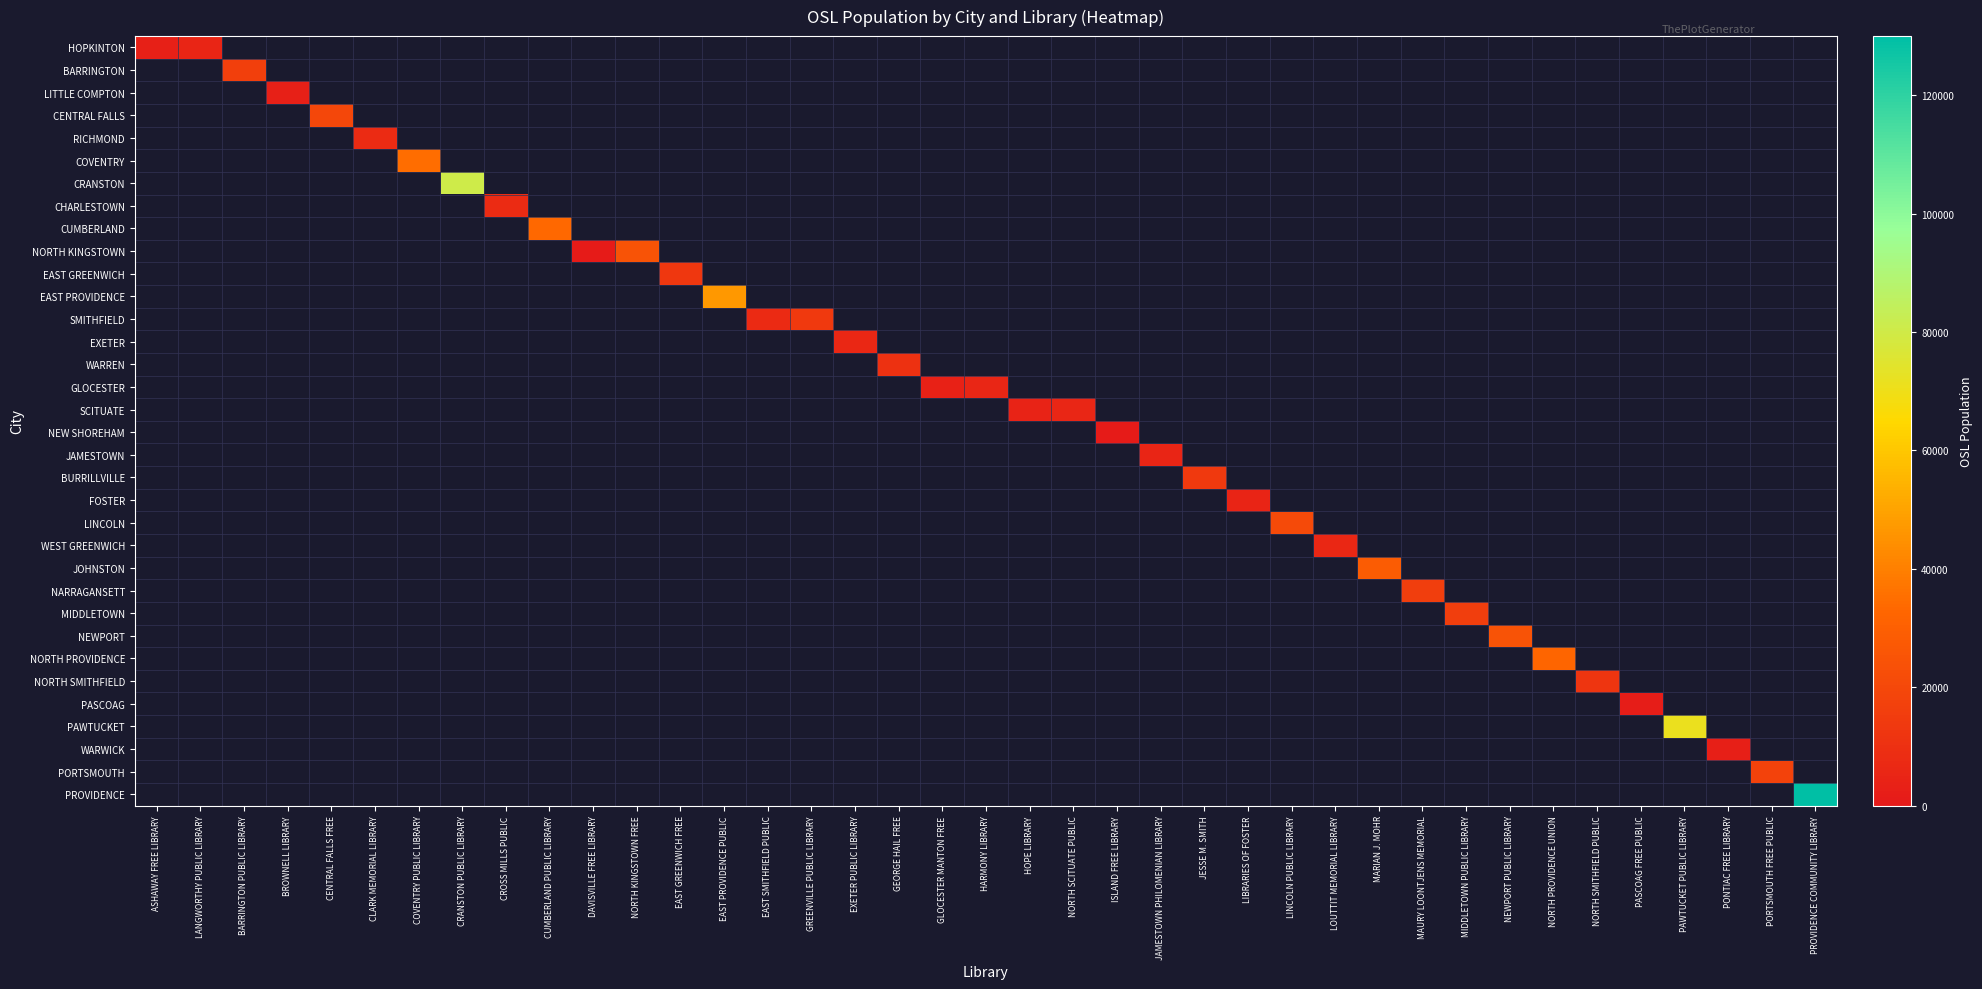

What is the greatest value displayed?

129613.0